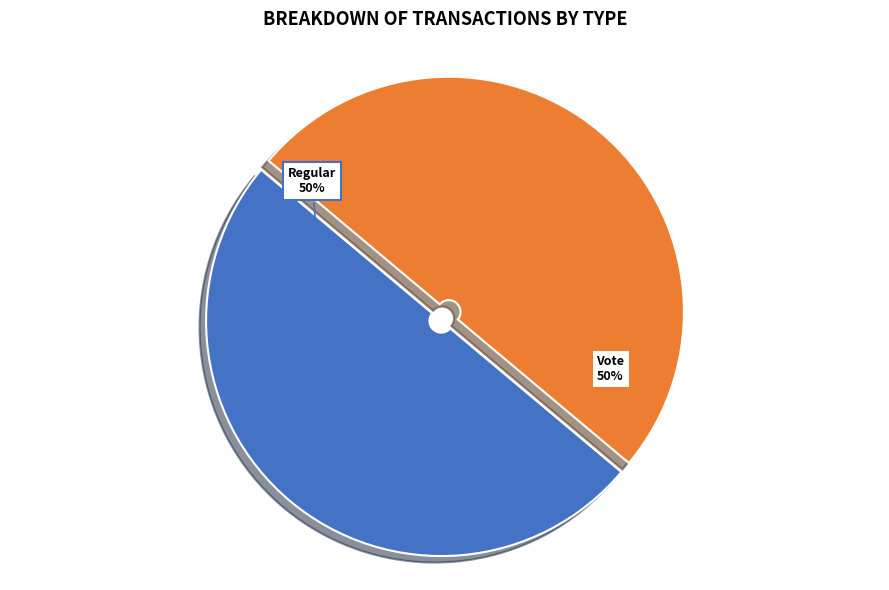

To the nearest percent, what is the average slice percentage?

50%